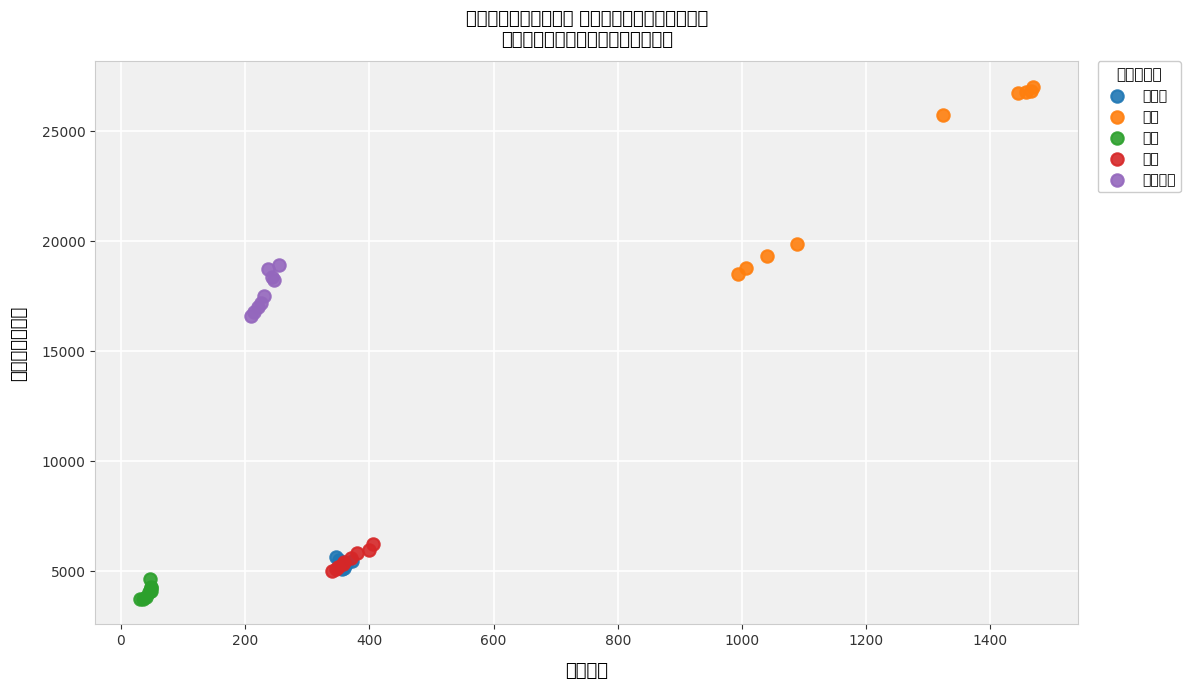

What are all the series names shown in the legend?

食料品, 繊維, 化学, 金属, 電気機械